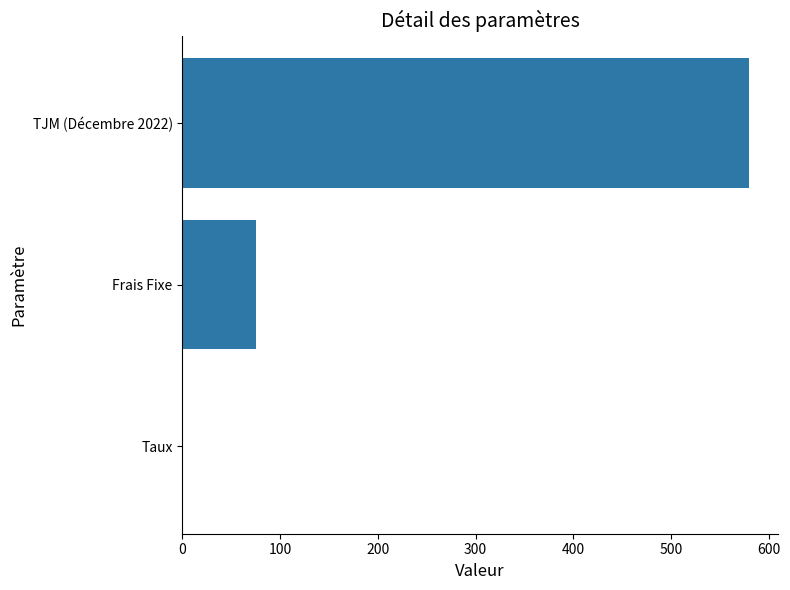

What is the sum of all values?

655.1